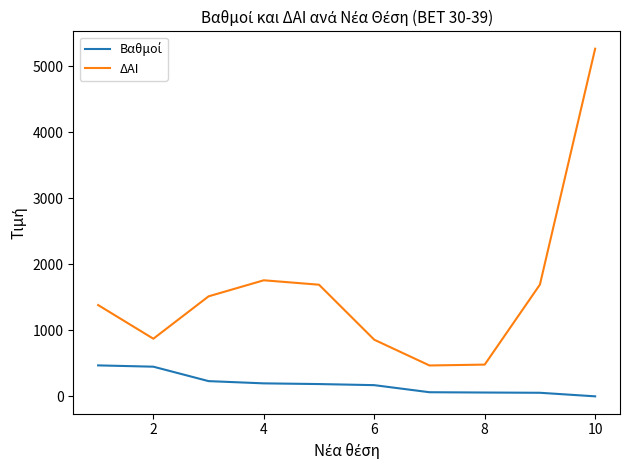

Does the chart have visible grid lines?

No